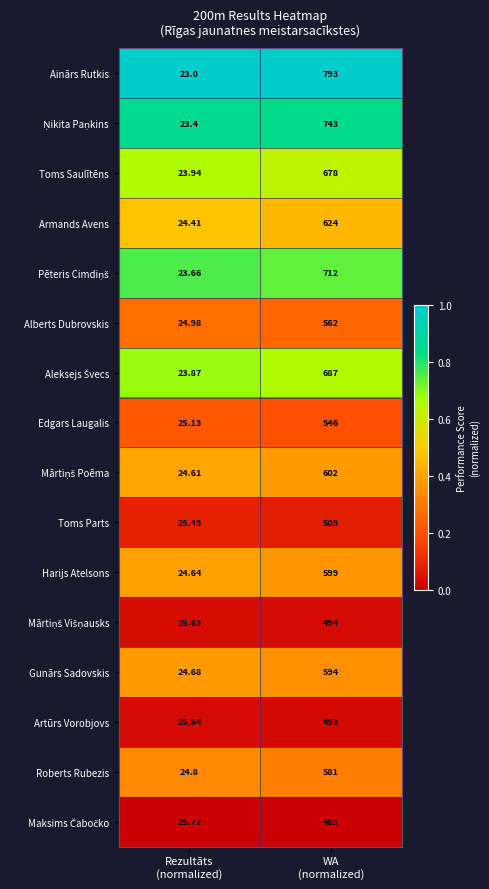

Which series has the widest spread of values?

Ainārs Rutkis